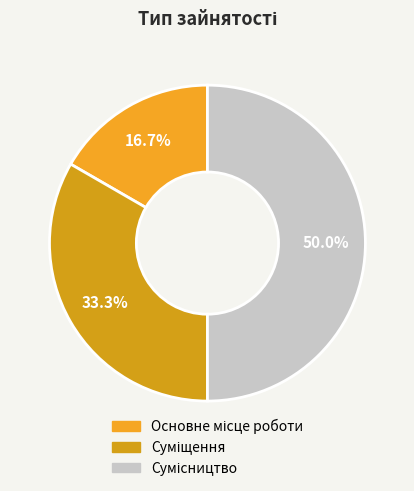

Rank the categories by value from lowest to highest.

Основне місце роботи, Суміщення, Сумісництво